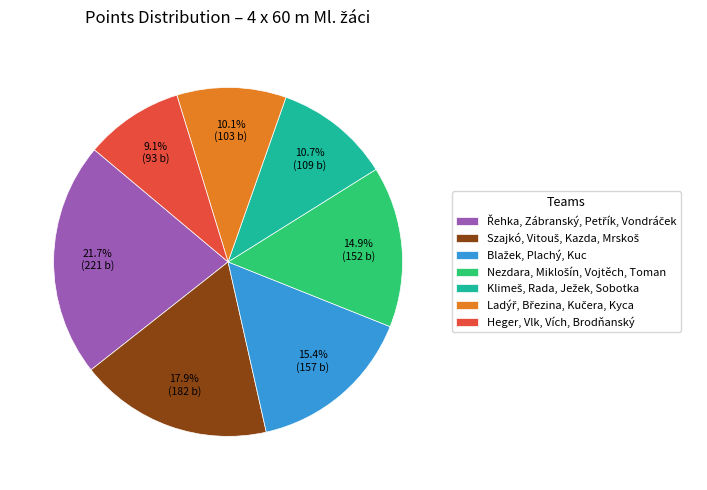

What is the smallest slice in the pie chart?

Heger, Vlk, Vích, Brodňanský